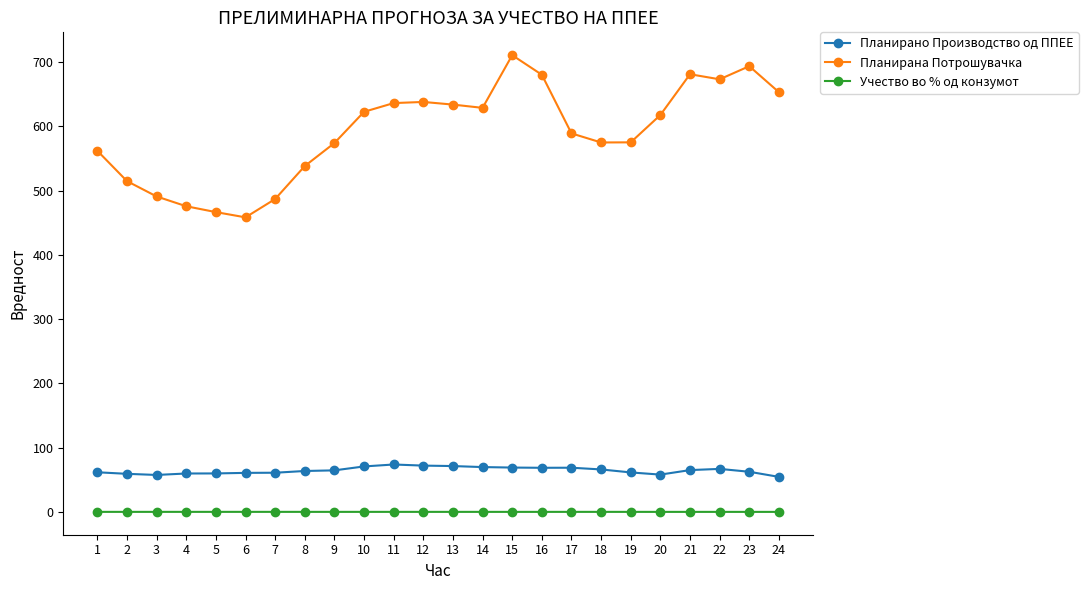

What is the sum of the Учество во % од конзумот values at 9 and 10?

0.2